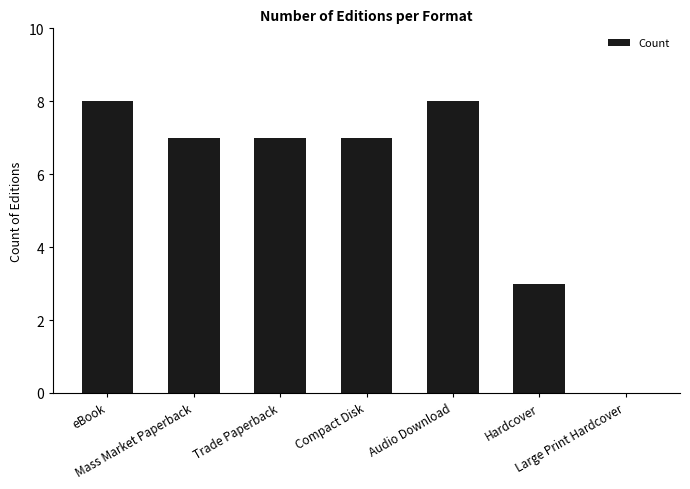

Where is the data nearest to the value 4?

Hardcover